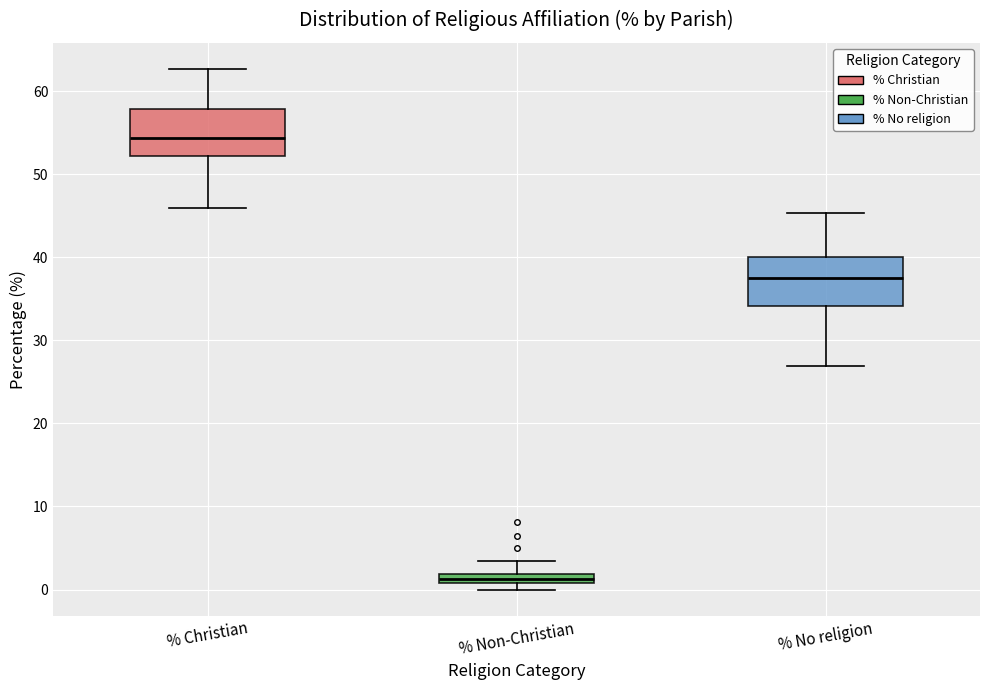

Where does the upper whisker of the box for % No religion end on the y-axis? The values are not printed on the chart, so give them approximately, as read against the axis.

45